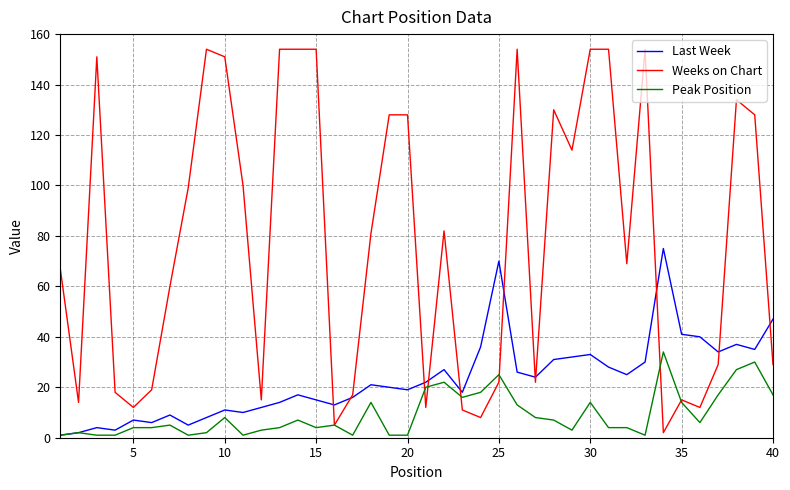

Rank the series by their average value, from highest to lowest.

Weeks on Chart, Last Week, Peak Position